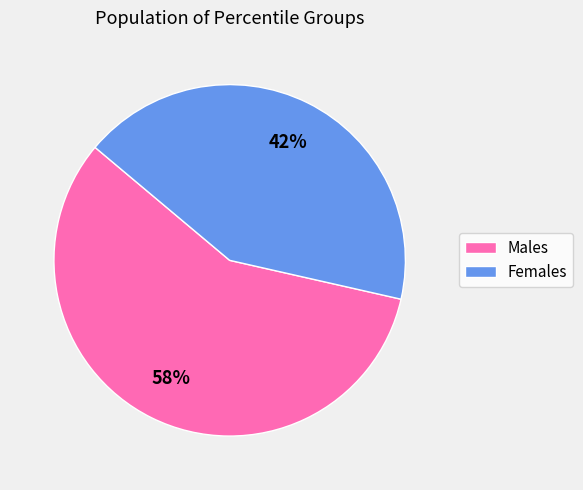

Rank the categories by value from highest to lowest.

Males, Females